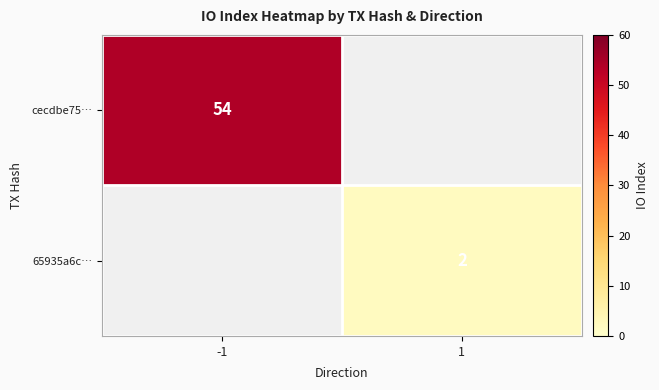

The value of 65935a6c… at 1 is 3. True or false?

False